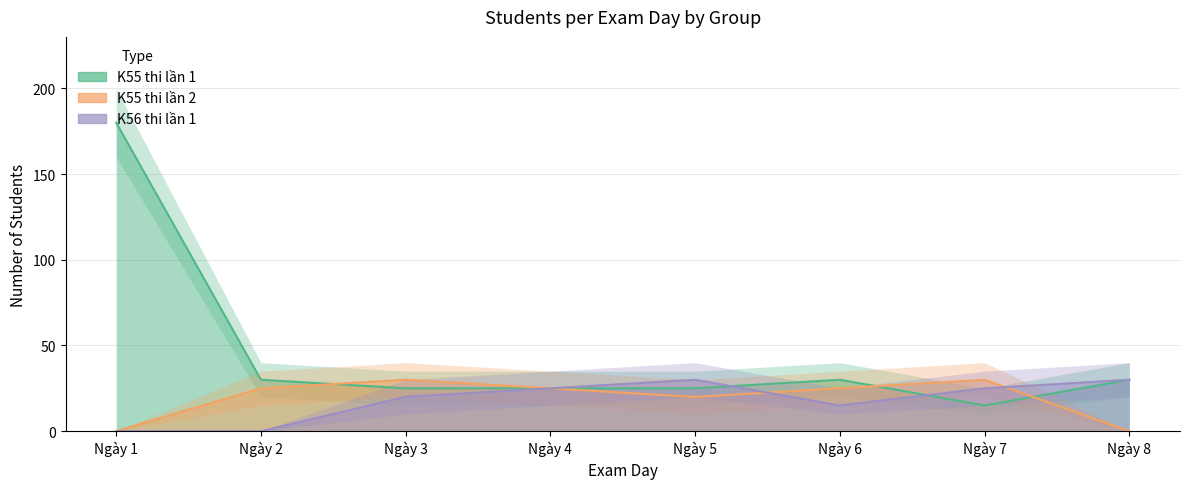

Which series changed the most between Ngày 7 and Ngày 8?

K55 thi lần 2